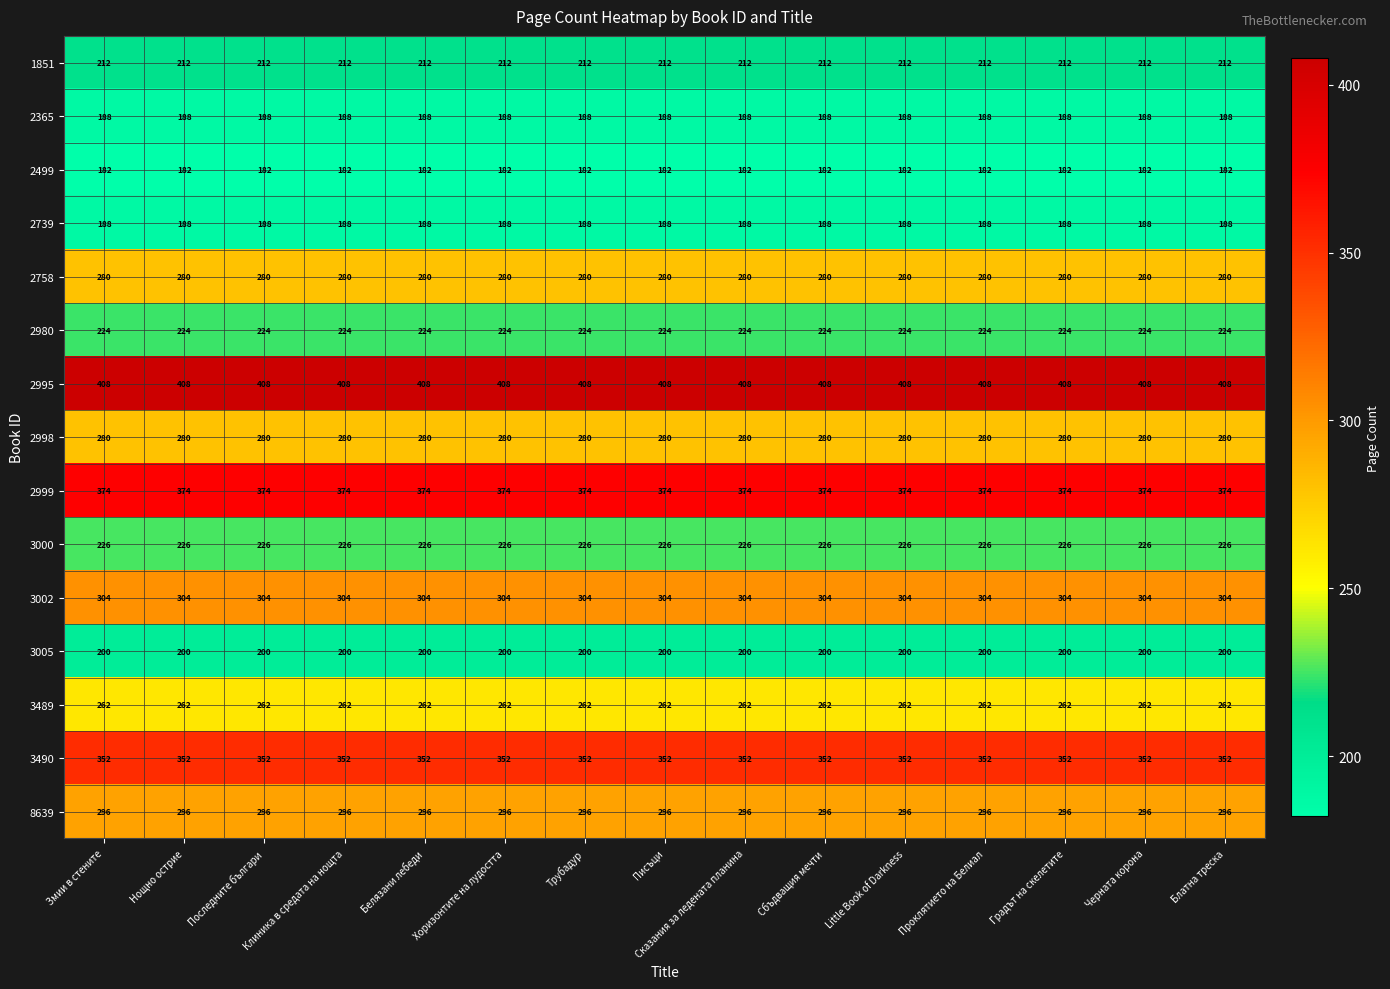

What is the difference between the highest and lowest values at Черната корона?

226